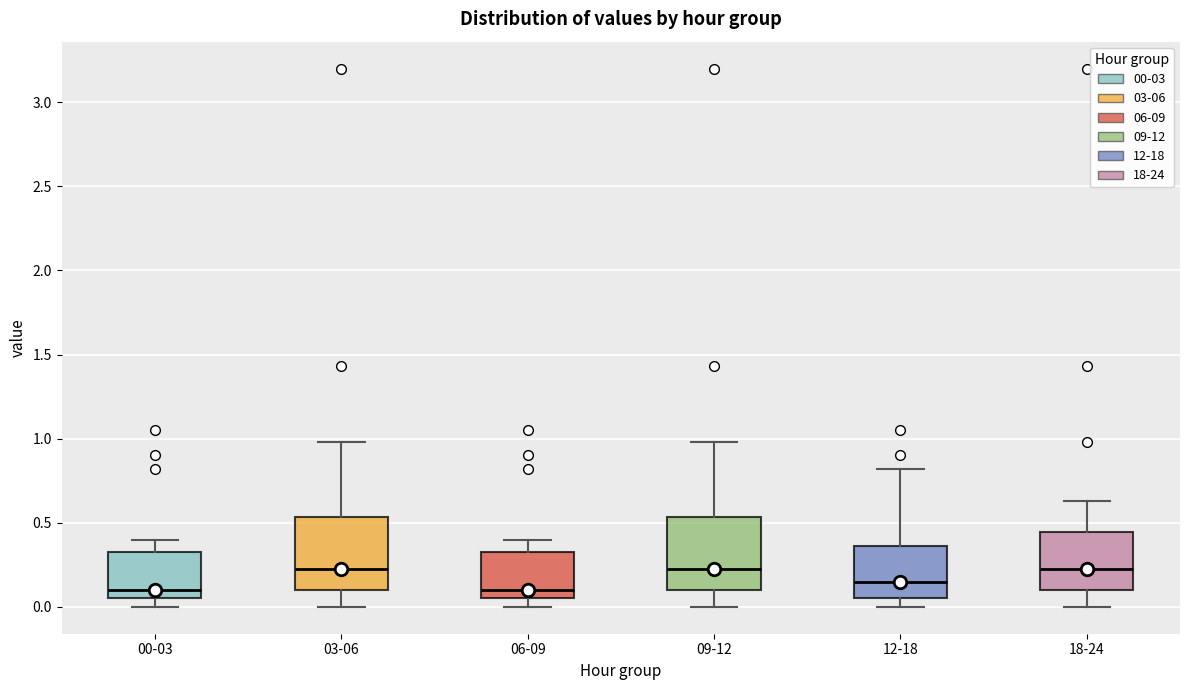

Where does the median line of the box for 12-18 sit on the y-axis? The values are not printed on the chart, so give them approximately, as read against the axis.

0.15